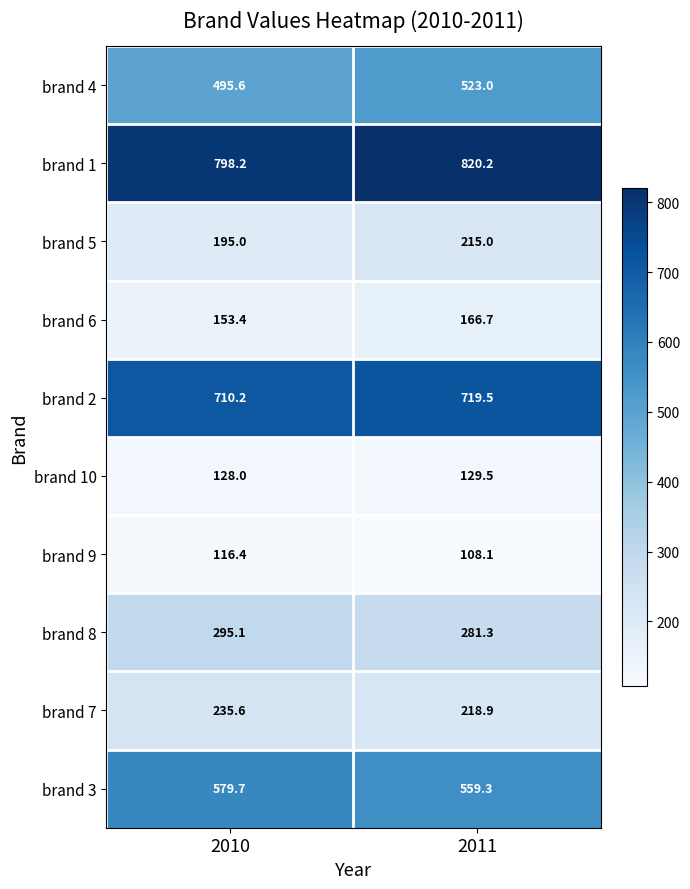

Rank the series by their maximum value, from highest to lowest.

brand 1, brand 2, brand 3, brand 4, brand 8, brand 7, brand 5, brand 6, brand 10, brand 9